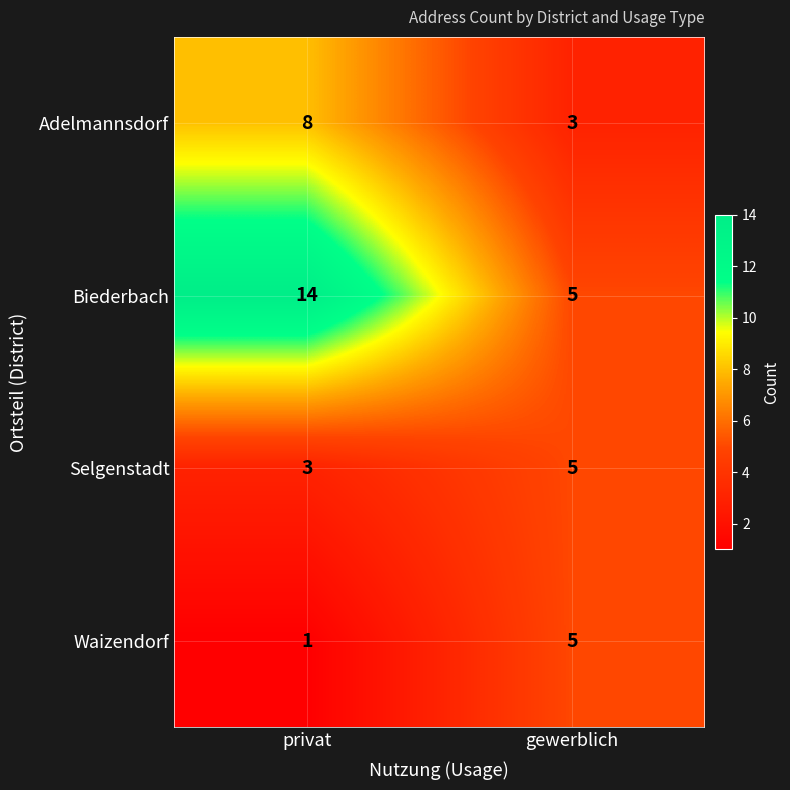

The value of Selgenstadt at gewerblich is 3. True or false?

False